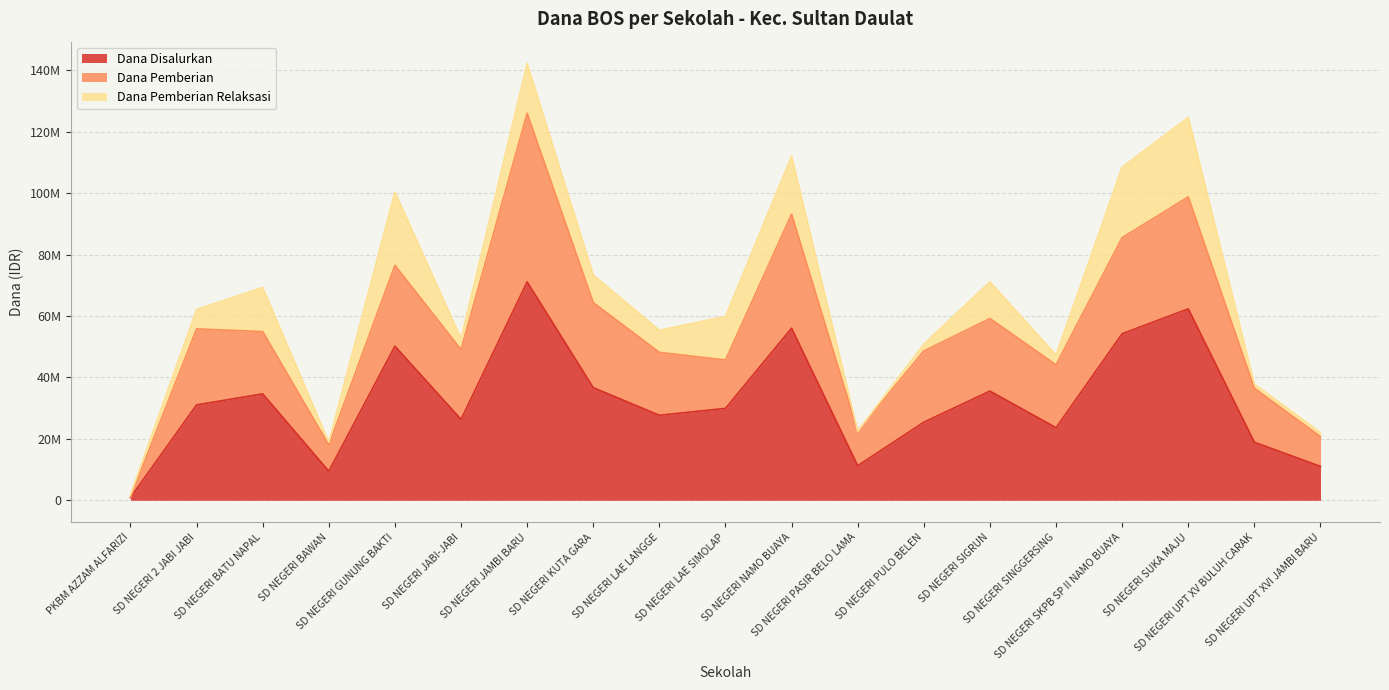

What is the average value of the Dana Pemberian series?

22736842